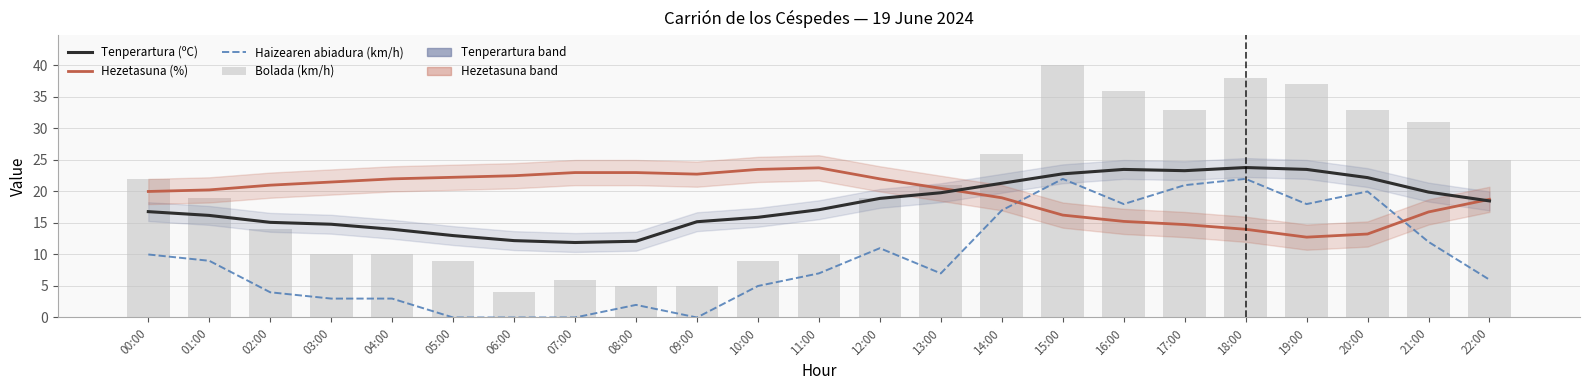

What is the difference between the Hezetasuna (%) values at 00:00 and 10:00?

3.5